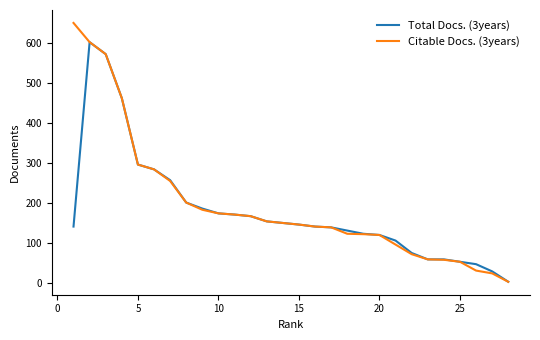

Which series has the largest range (max minus min)?

Citable Docs. (3years)